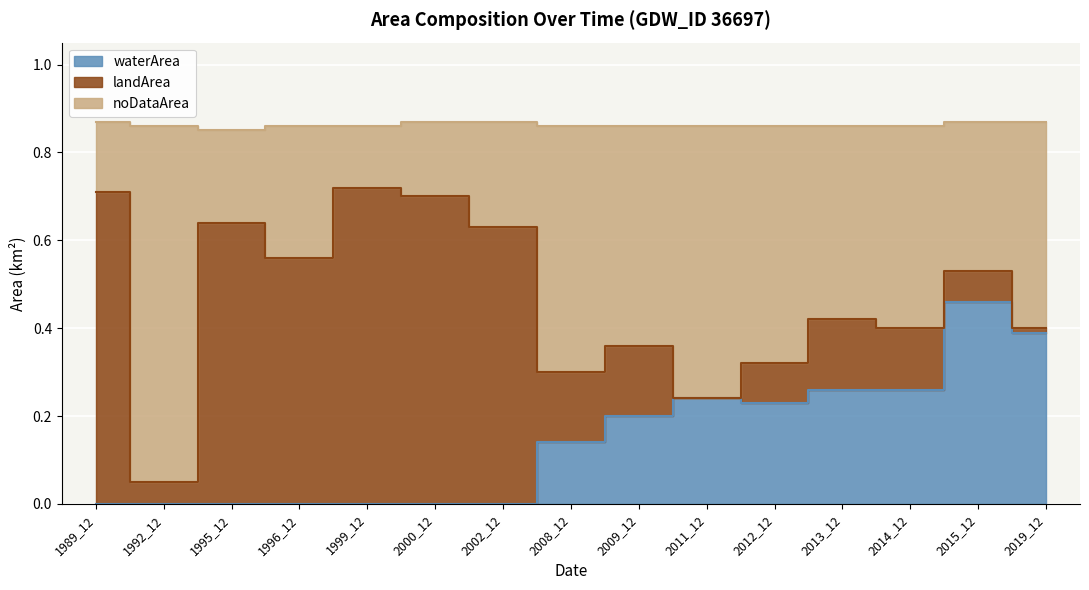

At how many categories does at least one series exceed 0?

15